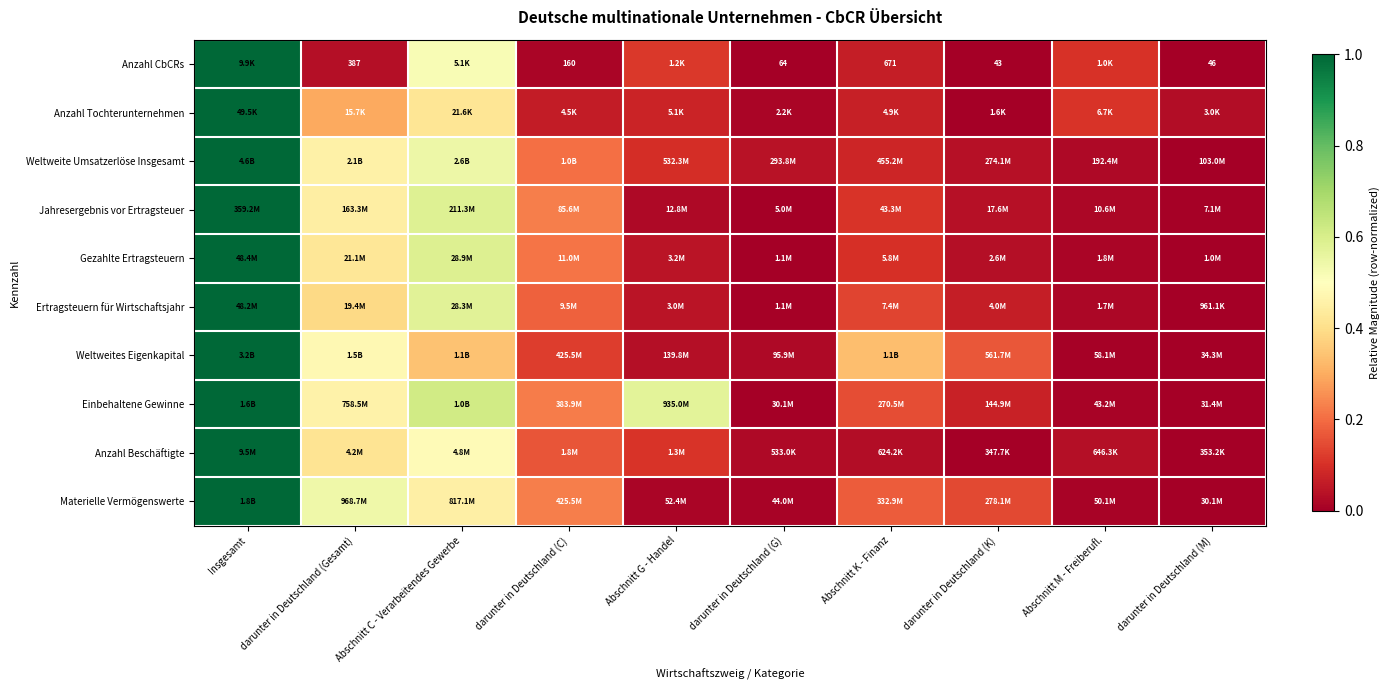

What is the difference between the second highest and minimum values in the Anzahl Tochterunternehmen series?

0.4